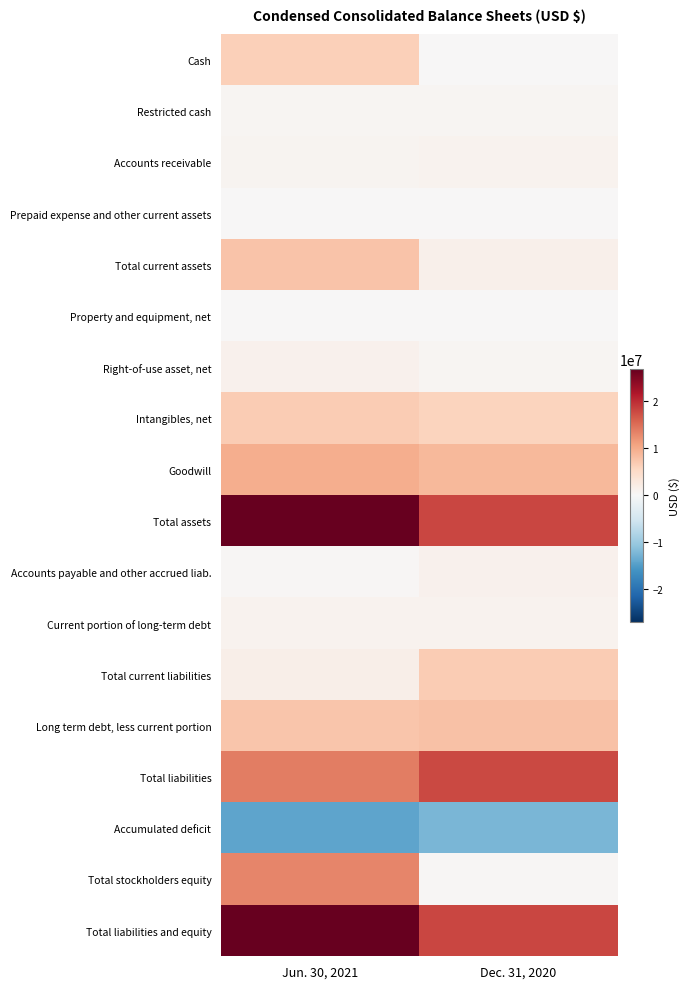

What is the total value across all series at Jun. 30, 2021?

110017386